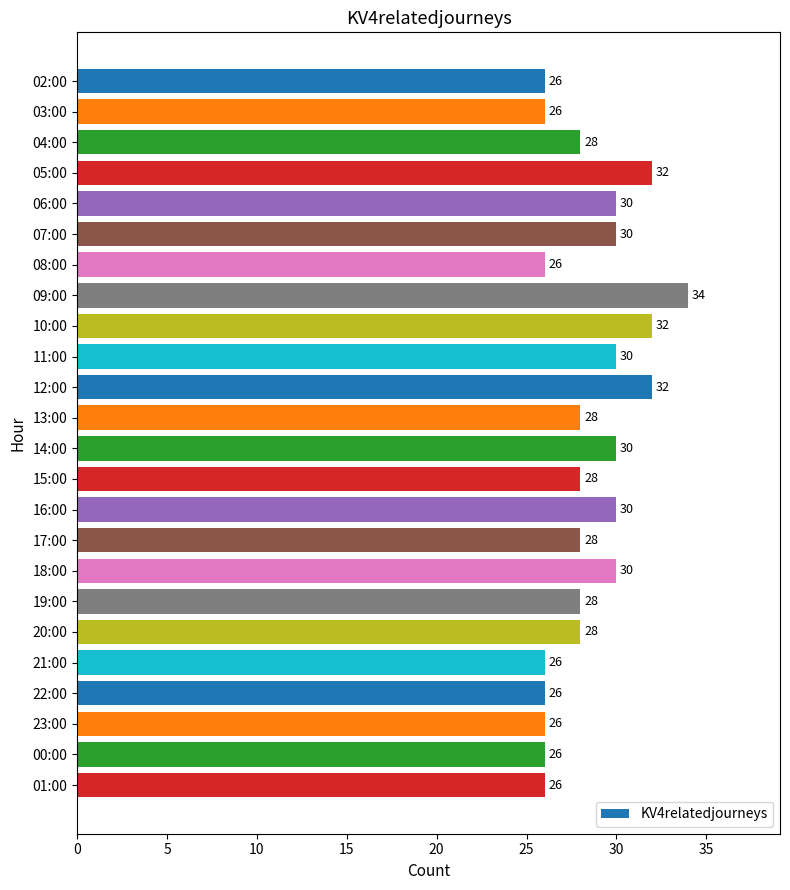

The value at 00:00 is 6. True or false?

False